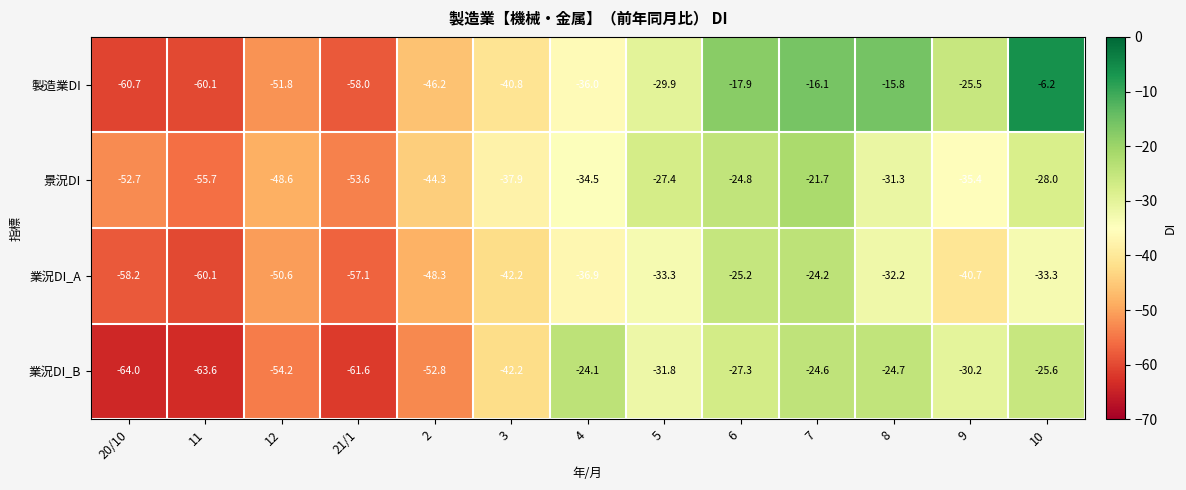

What is the average value of the 業況DI_A series?

-41.7